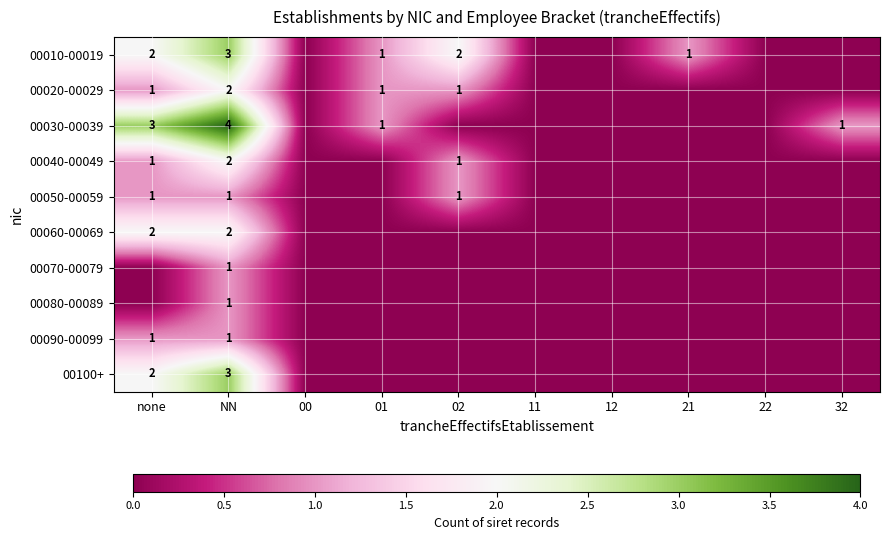

The value of 00040-00049 at 02 is 1. True or false?

True